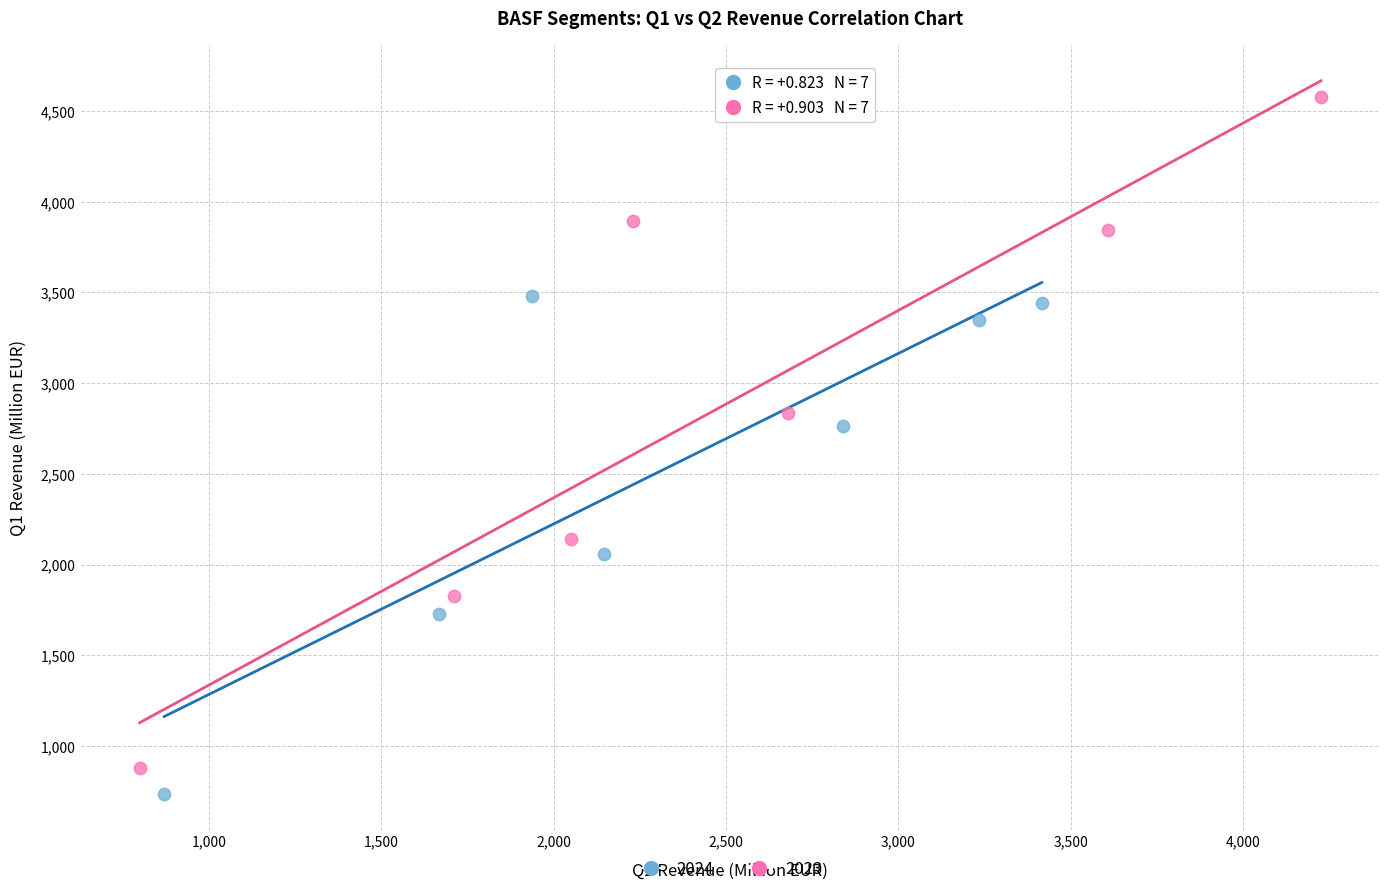

Which series reaches the maximum Y coordinate?

2023